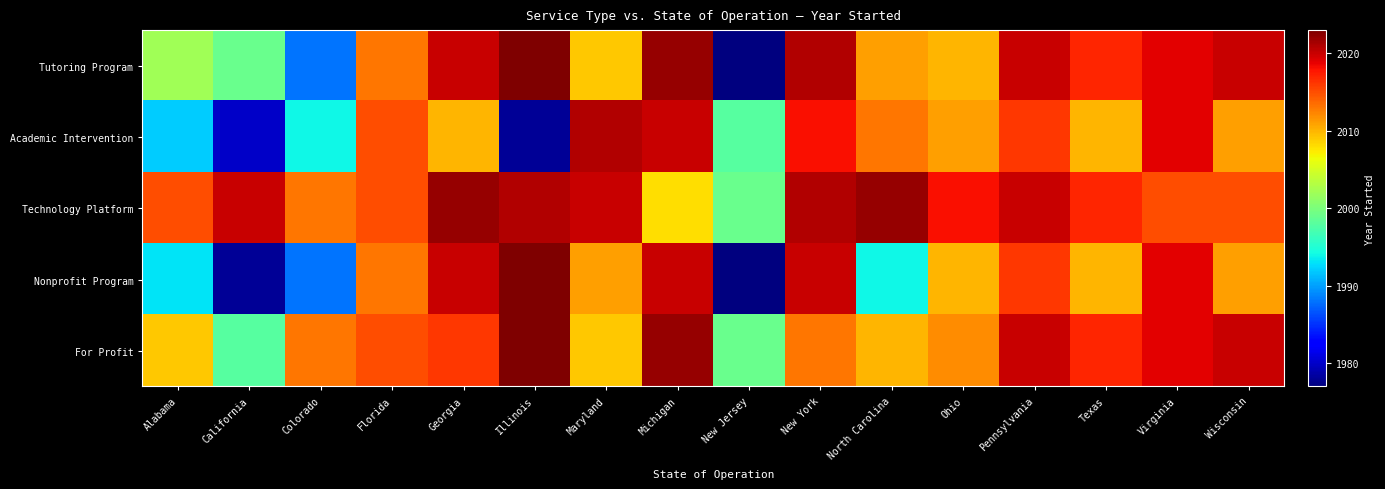

Rank the series by their maximum value, from highest to lowest.

Tutoring Program, Nonprofit Program, For Profit, Technology Platform, Academic Intervention